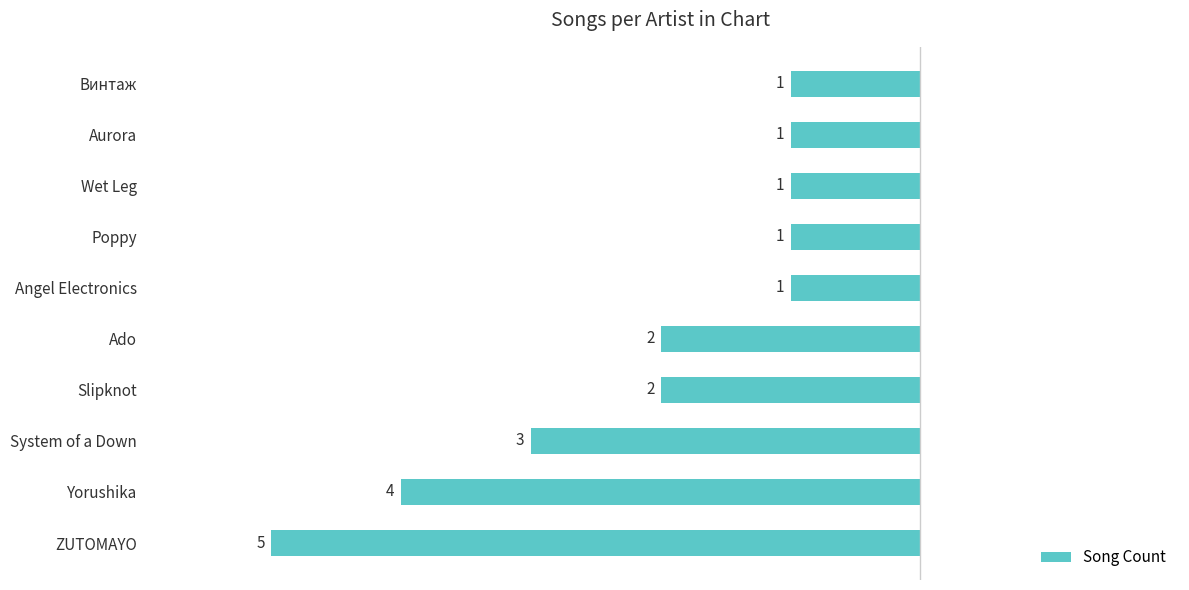

How many values are below -1?

5